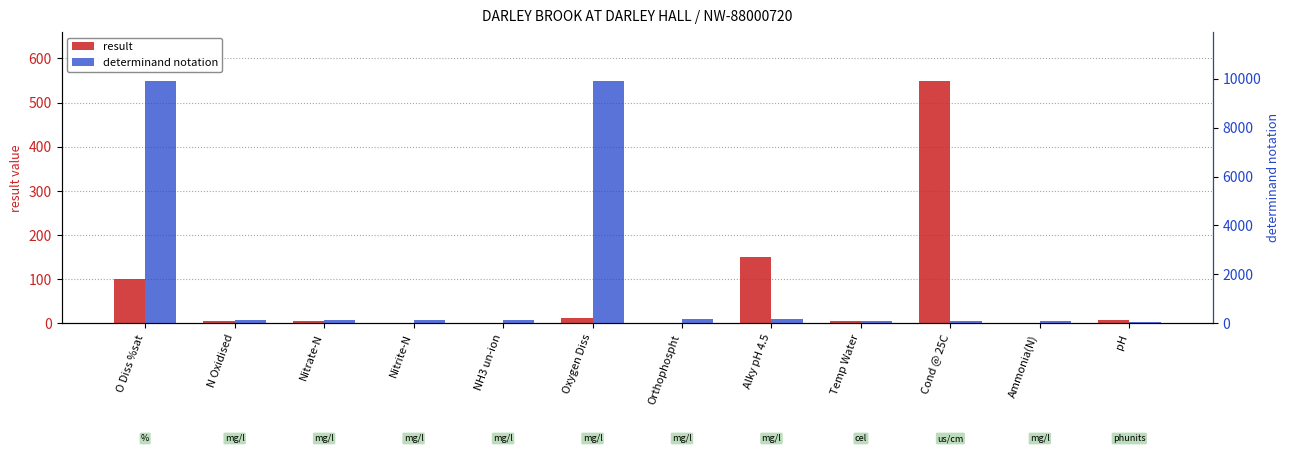

Is it true that notation equals 47.6 at Cond @ 25C?

False